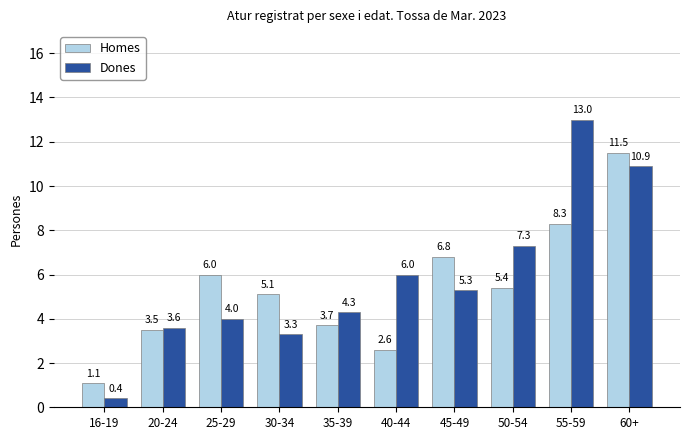

What is the difference between the Dones values at 16-19 and 30-34?

2.9